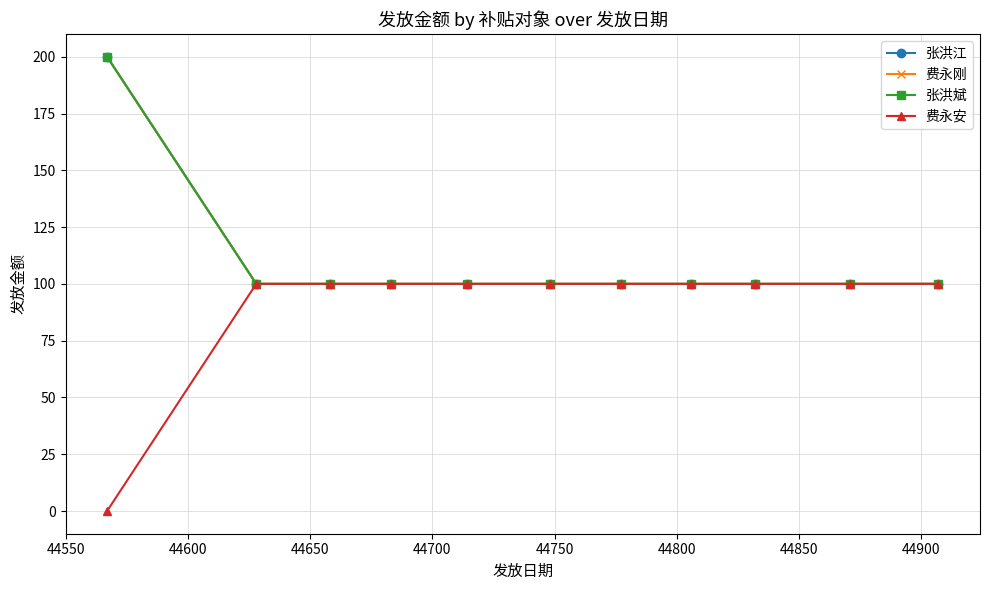

Is this an area chart (filled region under the line)?

No